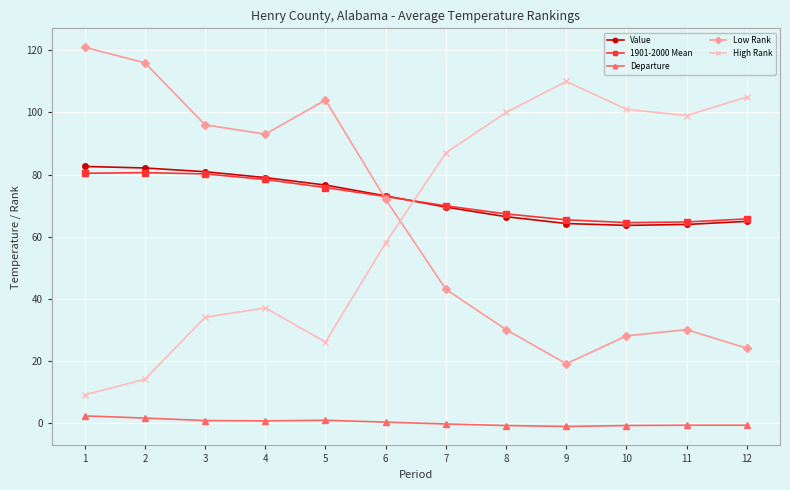

True or false: High Rank and Value cross at least once.

True